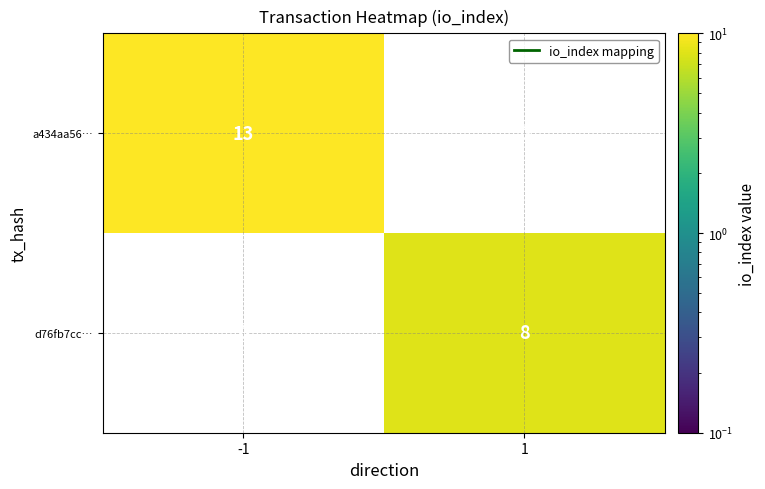

Count the number of data series in this chart.

2